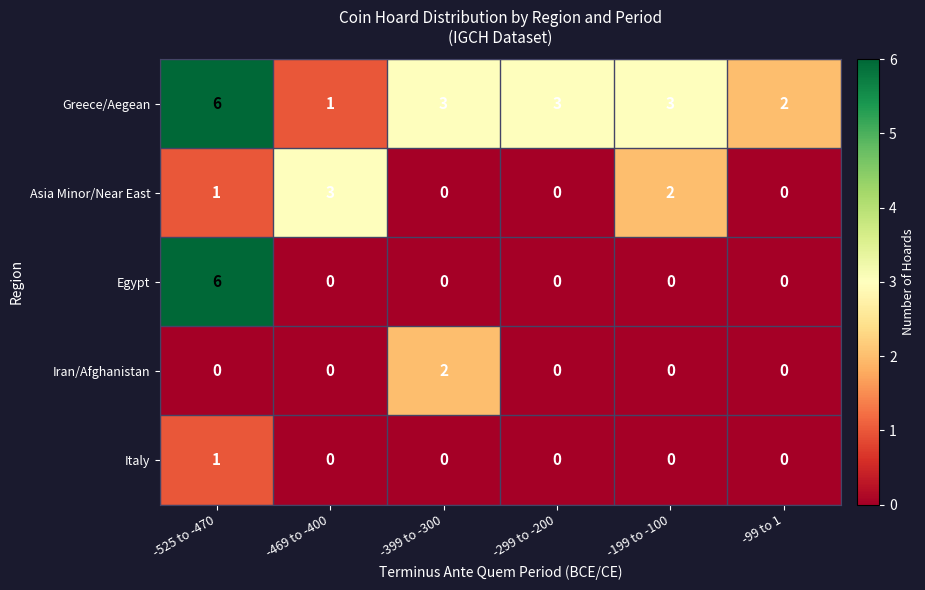

What is the sum of all Asia Minor/Near East values?

6